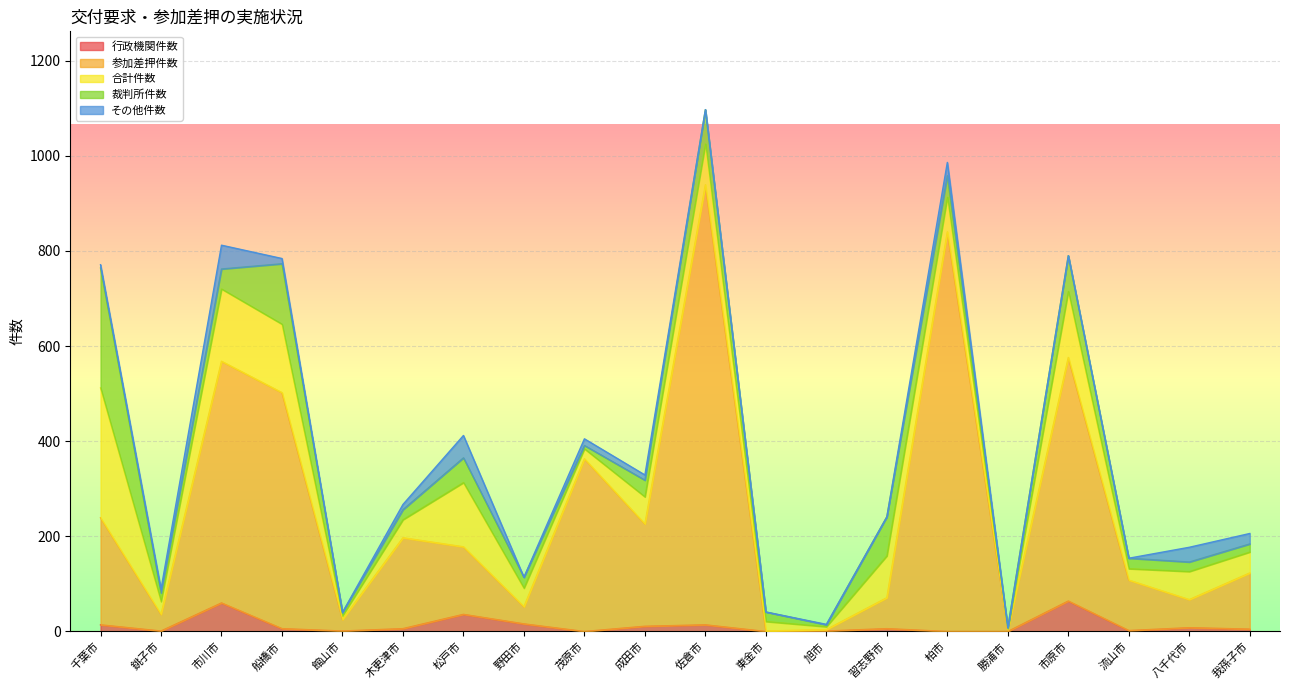

How many positive values does the その他件数 series have?

12